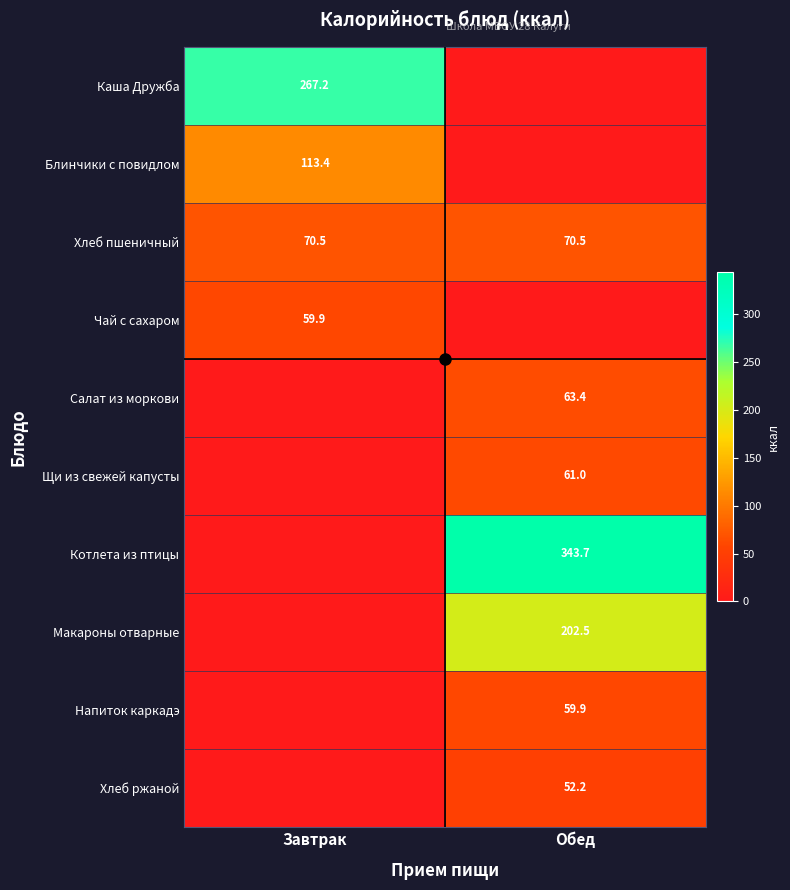

The value of Щи из свежей капусты at Обед is 14.3. True or false?

False